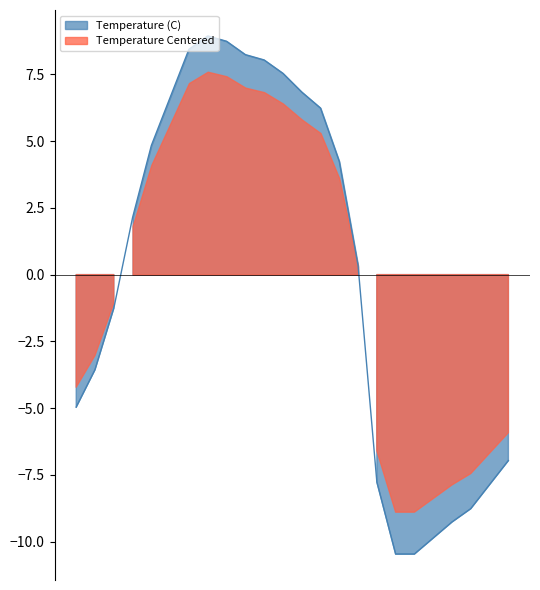

Where is the first local maximum?

16/06 18:00